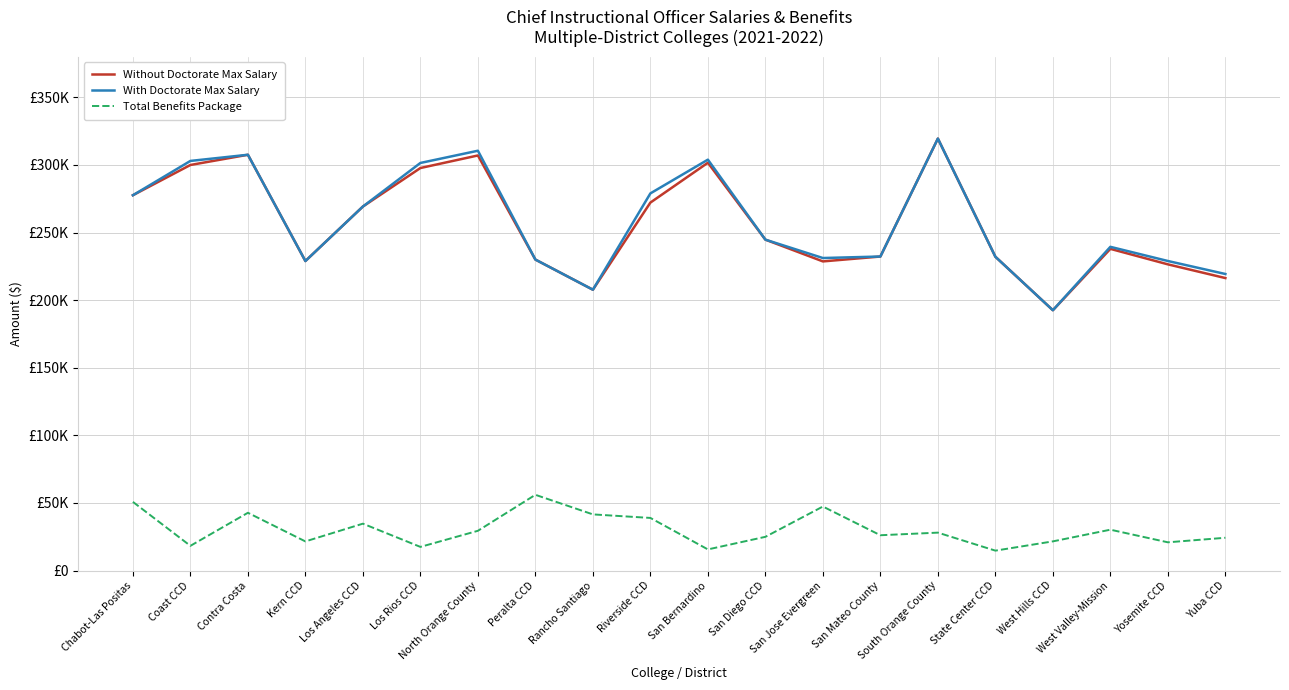

At which category does the chart reach its peak across all series?

South Orange County